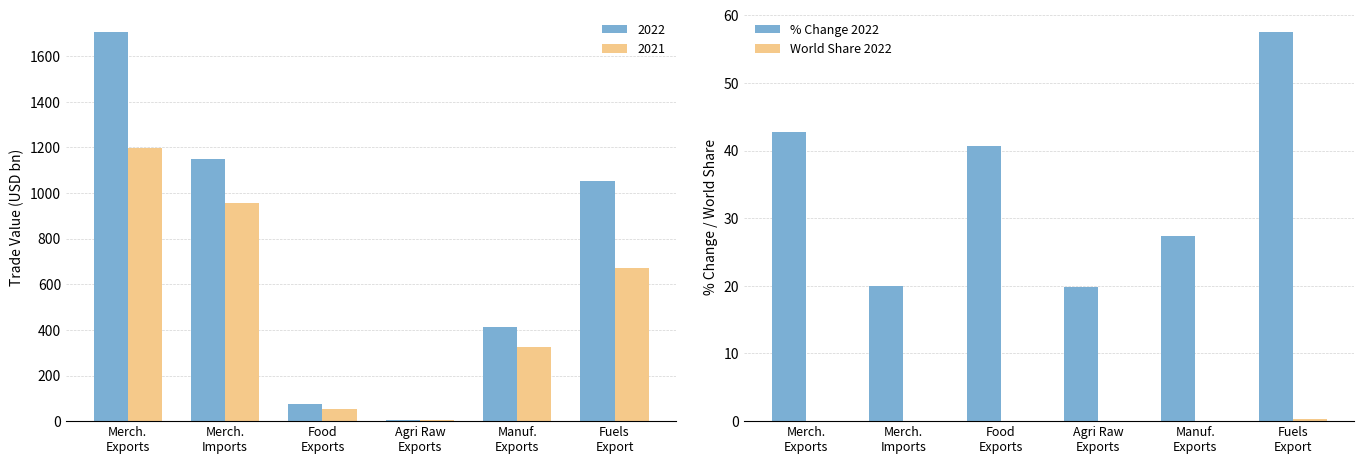

What is the sum of all % Change 2022 values?

208.2